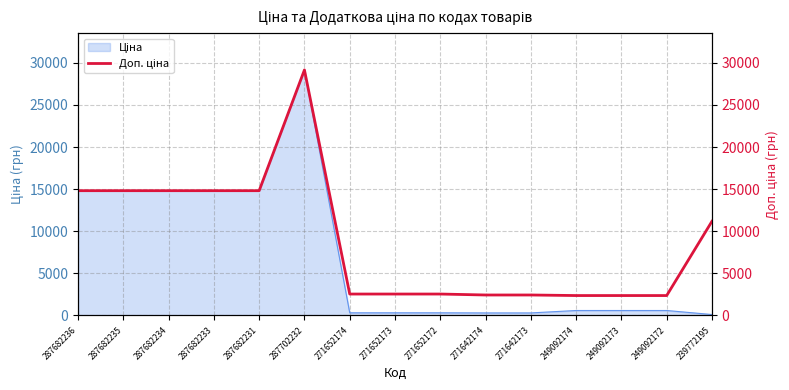

What is the label of the 13th point from the right?

287682234